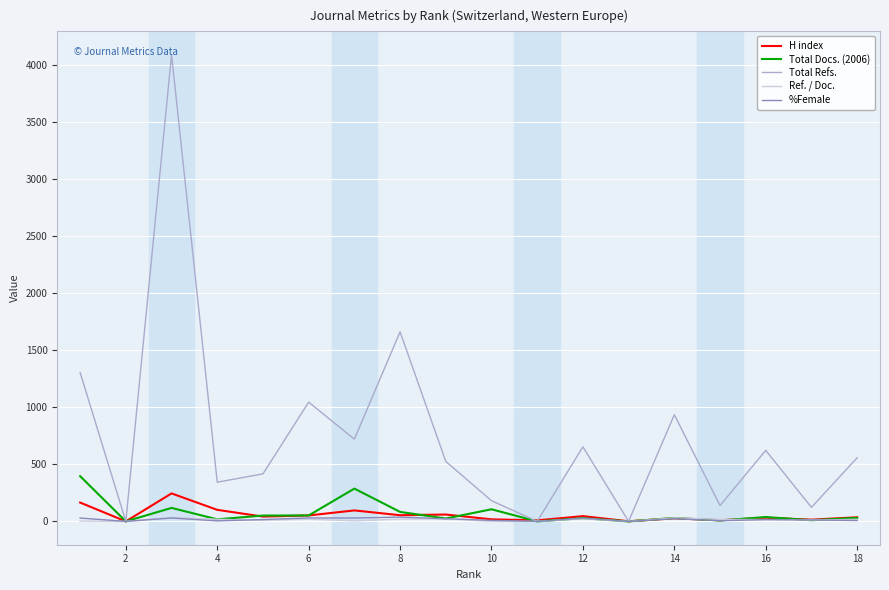

What is the maximum value shown in the chart?

4086.0